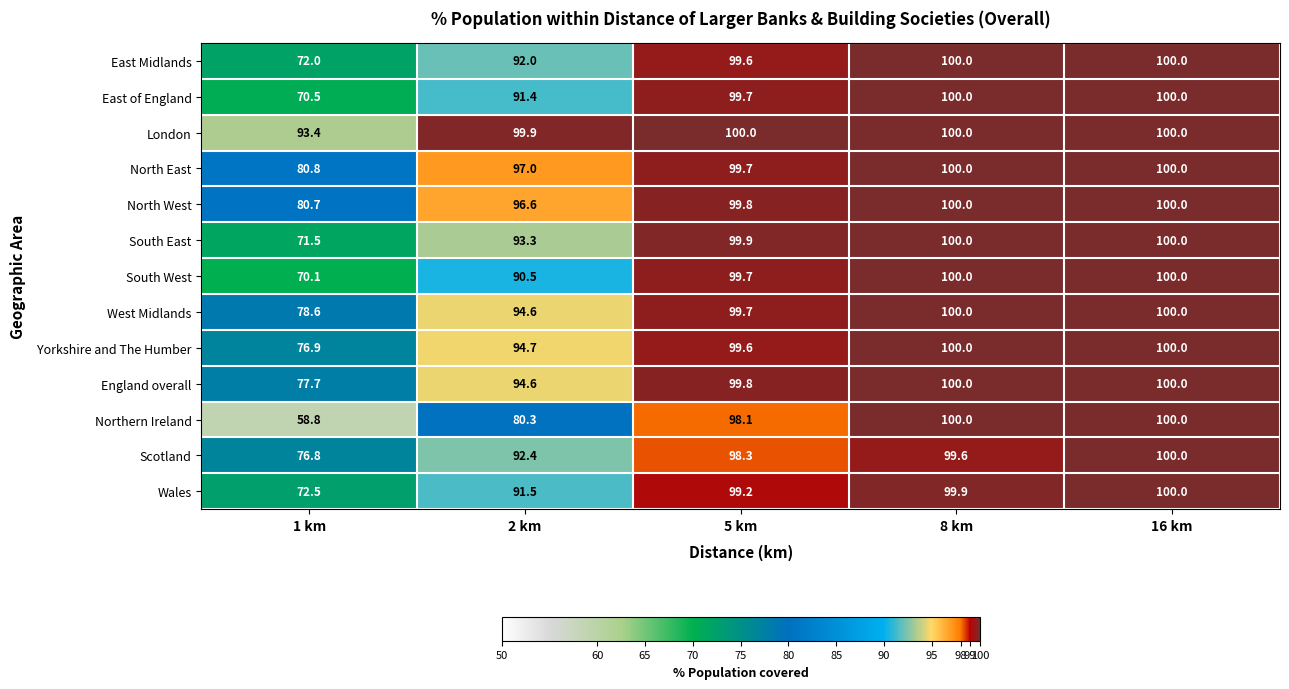

At which label is London closest to 96?

1 km